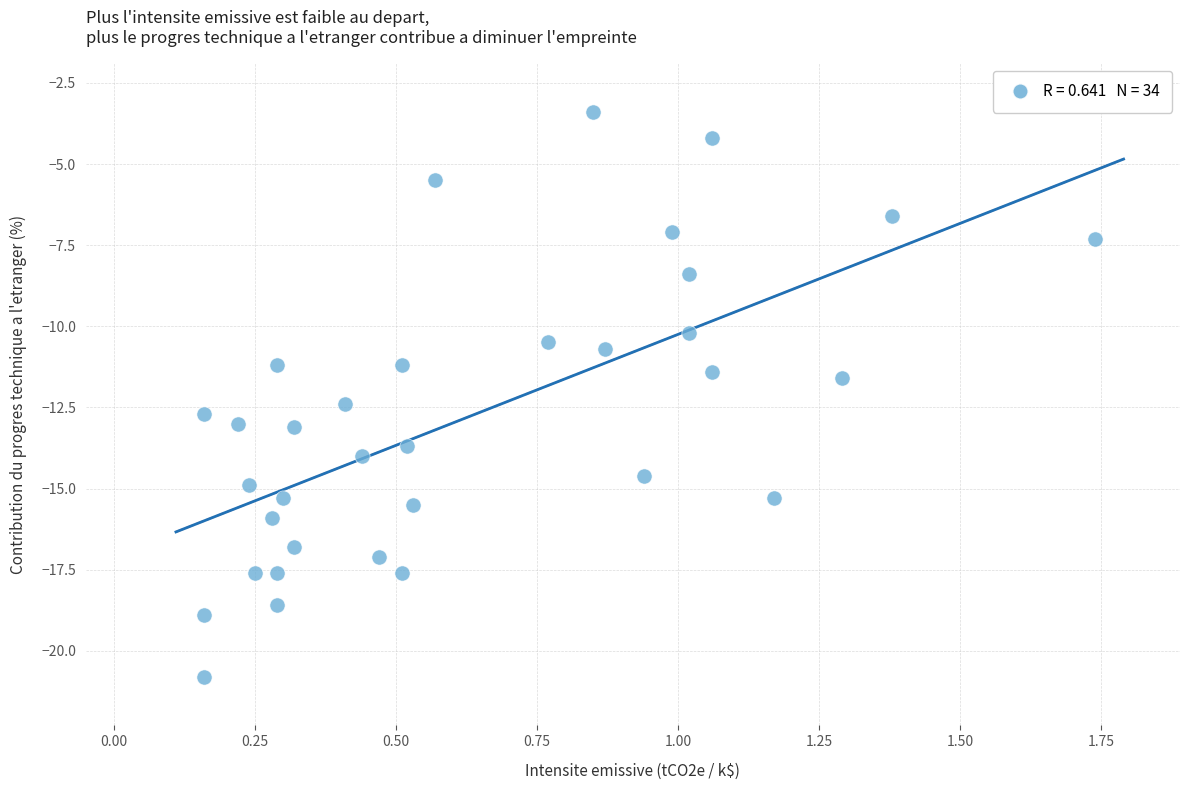

What is the range of Y values (max minus min)?

17.4